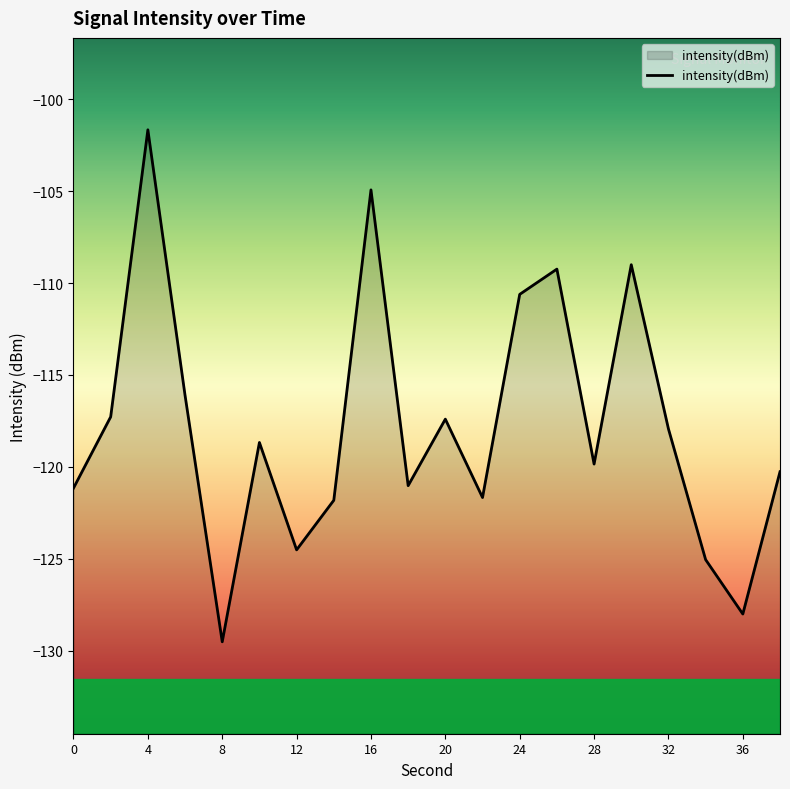

Does the chart have visible grid lines?

No